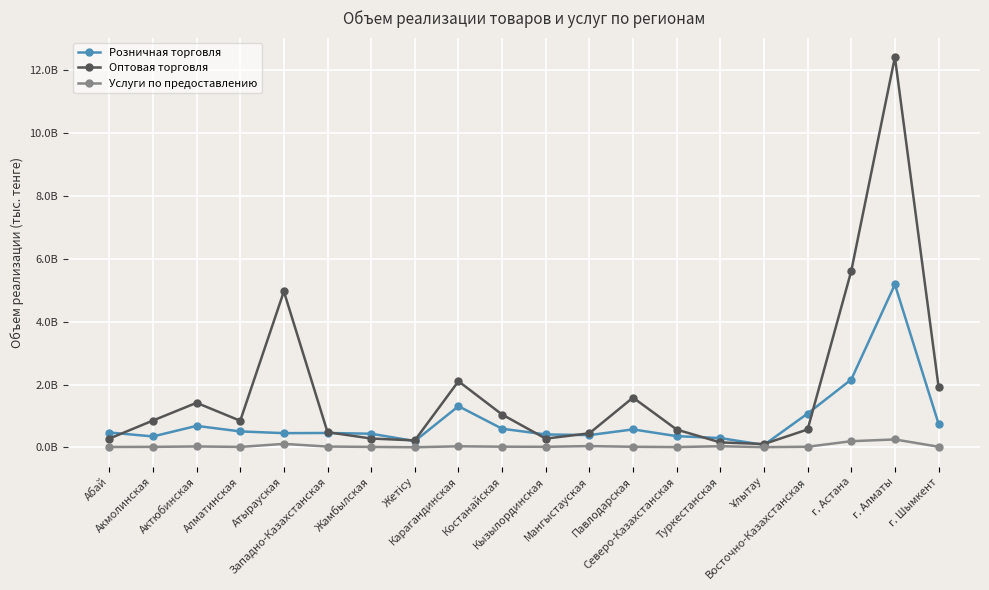

What position from the left is Павлодарская?

13